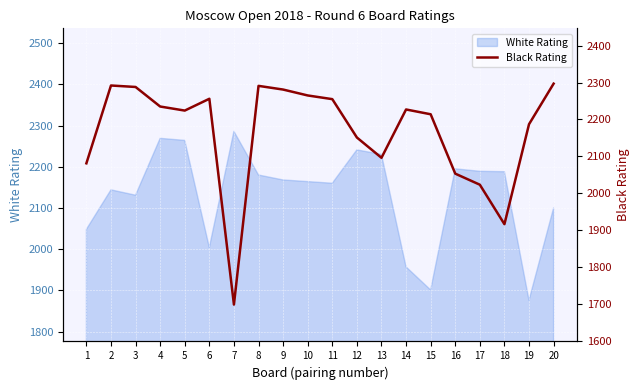

Approximately how many times larger is the value at 17 compared to 13?

1.0